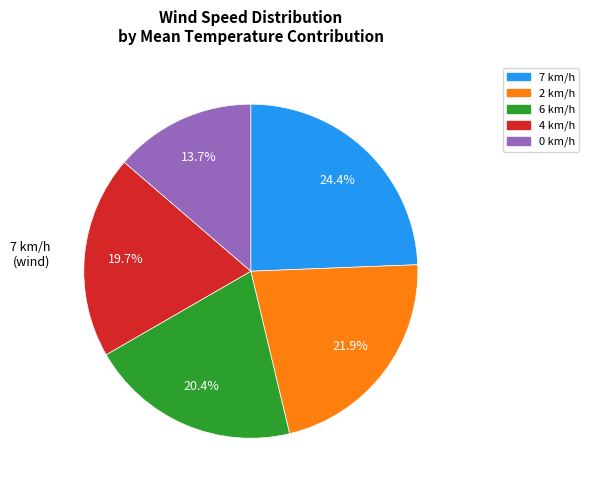

Does any single category account for the majority?

No